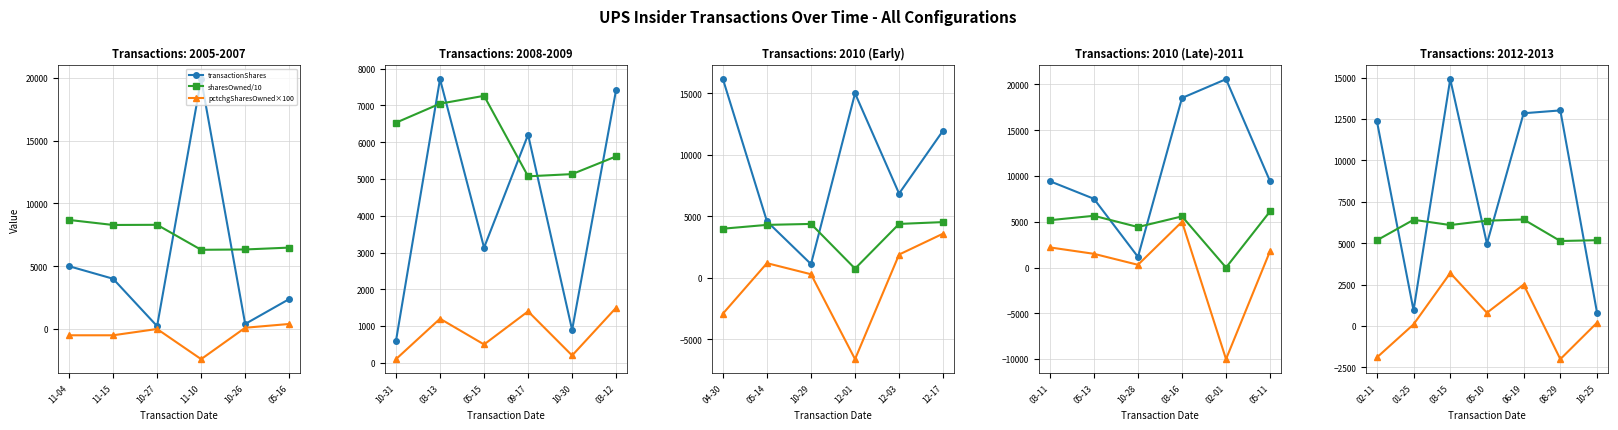

How many intersections are there between sharesOwned/10 and transactionShares?

5